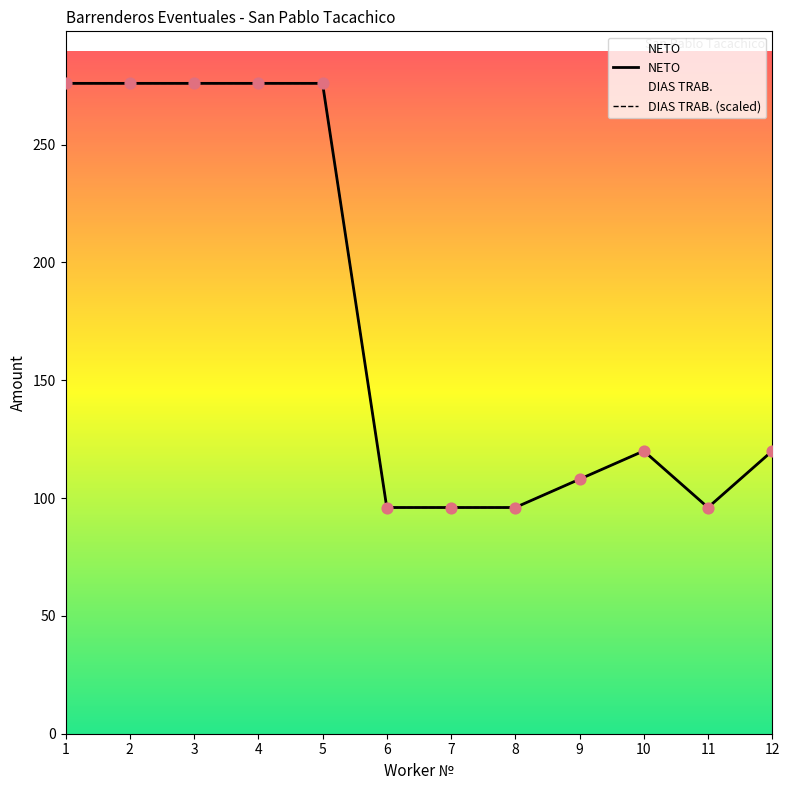

Is the value of NETO at 8 greater than the value of DIAS TRAB. (scaled) at 2?

No